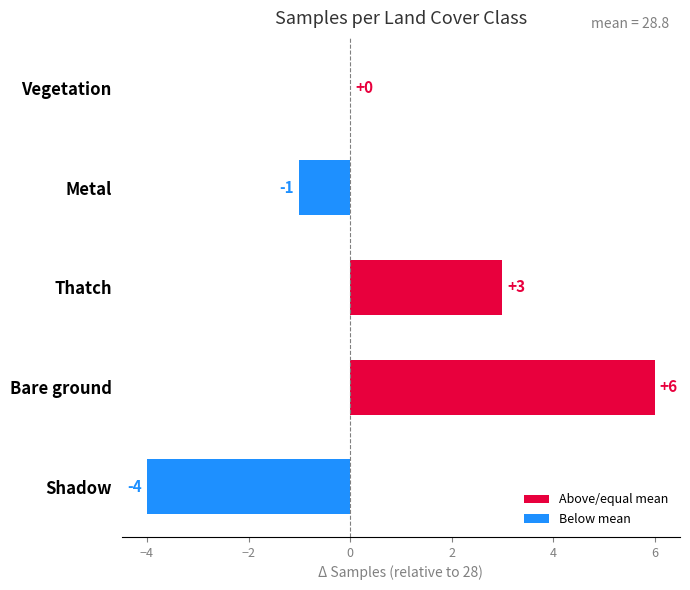

Are the bars grouped side by side (vs. stacked)?

No